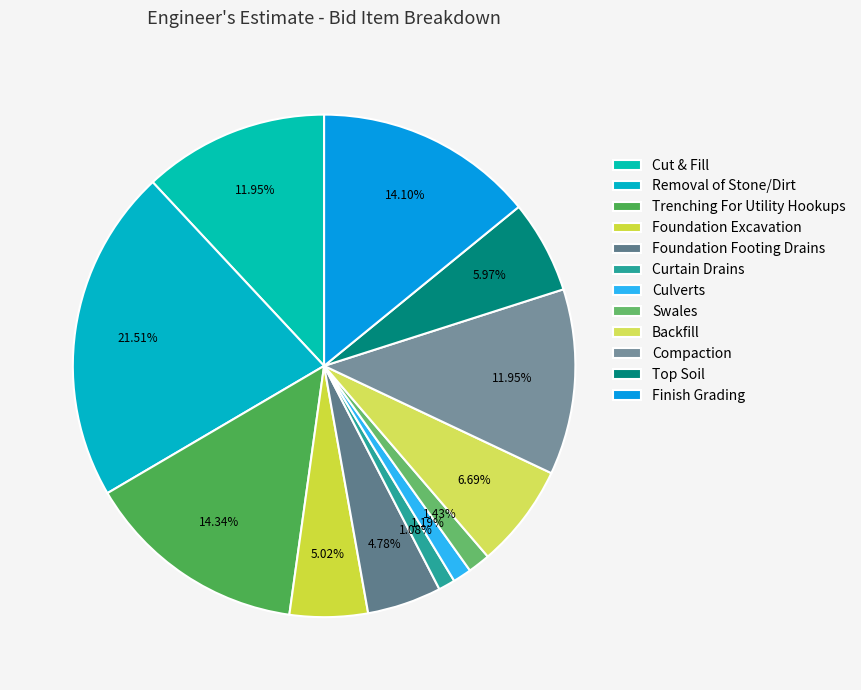

To the nearest percent, what is the combined percentage of Cut & Fill and Curtain Drains?

13%